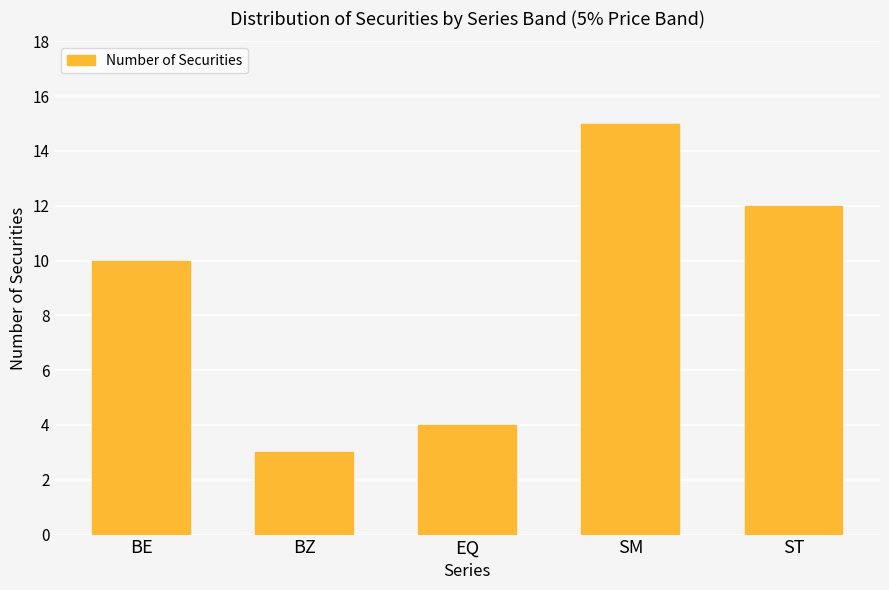

What is the change in value from BE to EQ?

-6